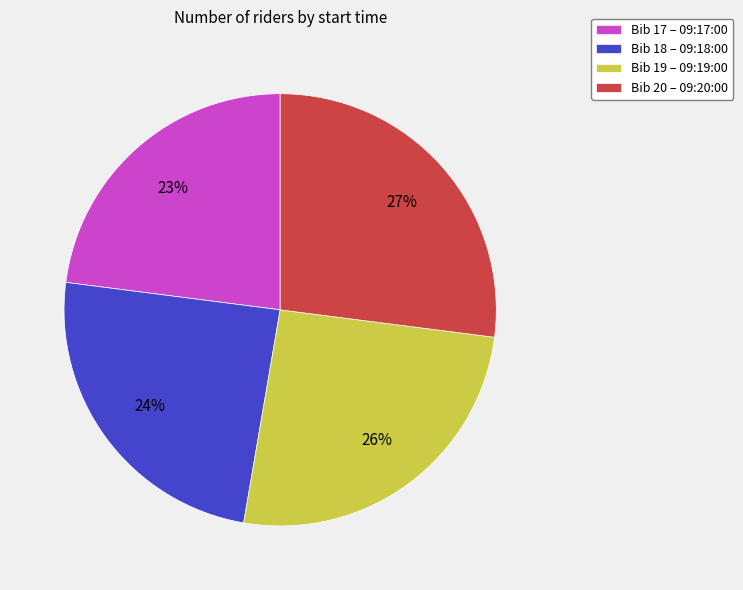

Is there any slice that represents more than half of the pie?

No